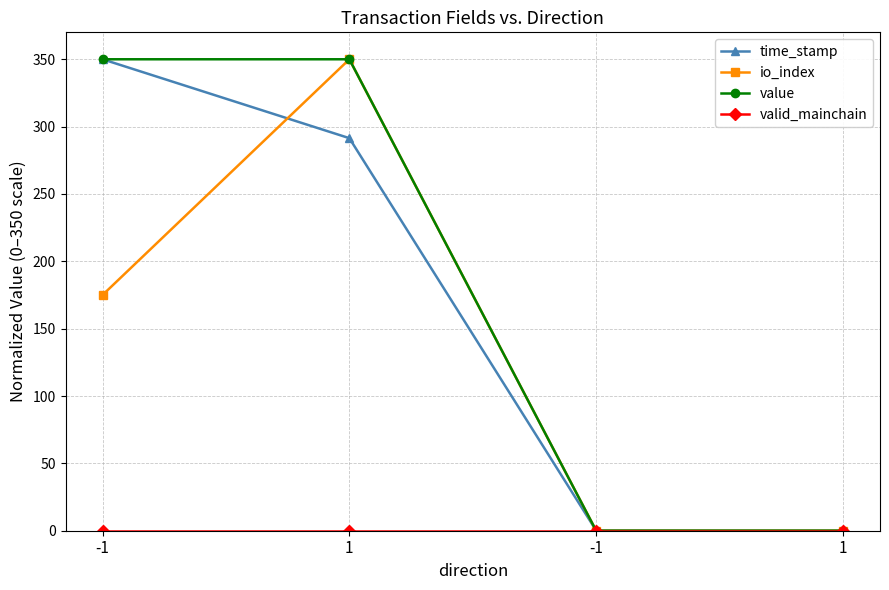

At which category does the chart reach its peak across all series?

-1